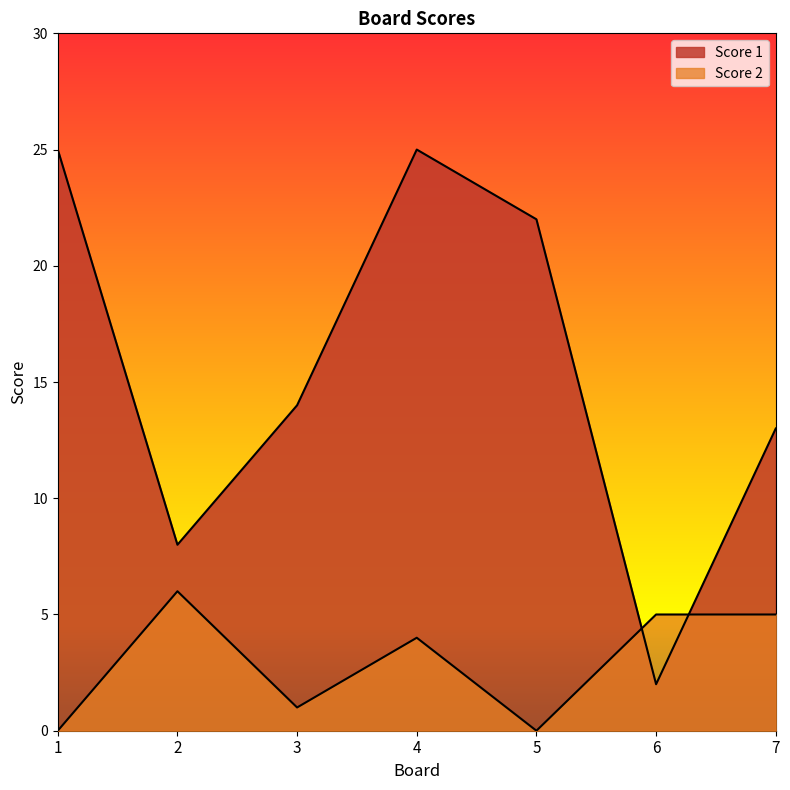

Does the chart display data point markers on the line(s)?

No